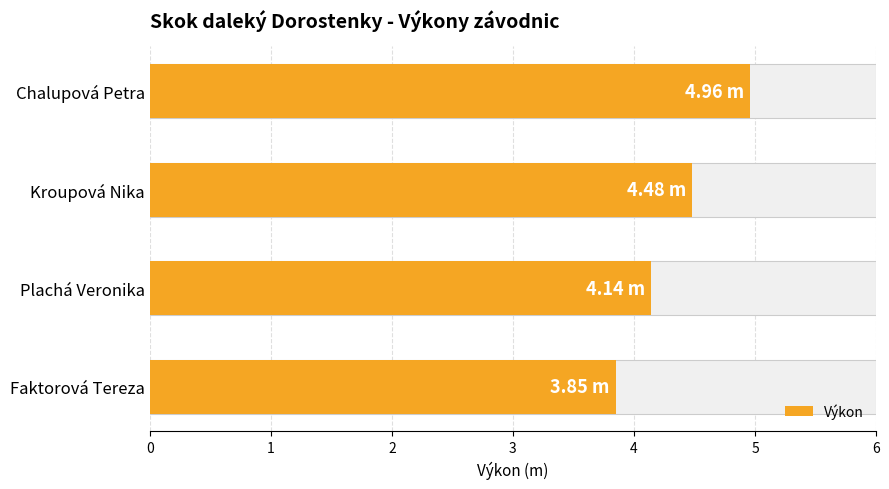

What is the value of the 3rd bar from the left?

4.1